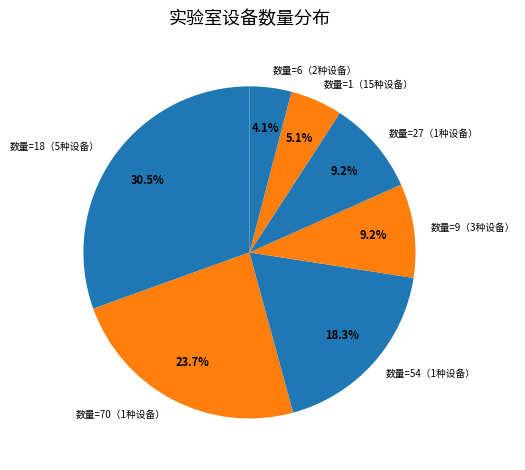

Is there any slice that represents more than half of the pie?

No